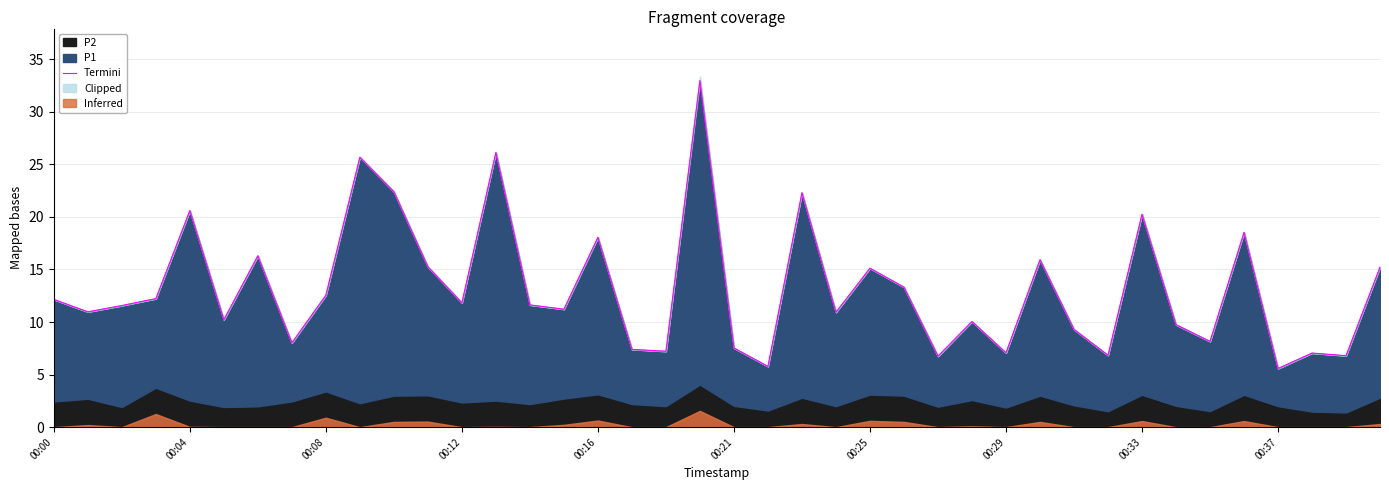

What is the change in value from 15 to 23?

-0.3